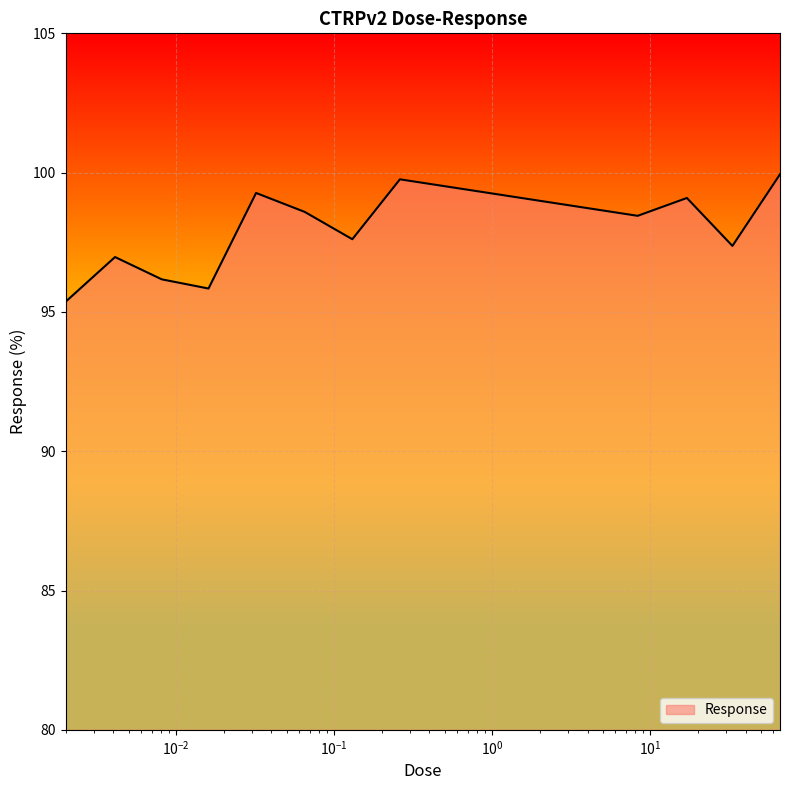

What is the difference between the second highest and second lowest values?

3.9